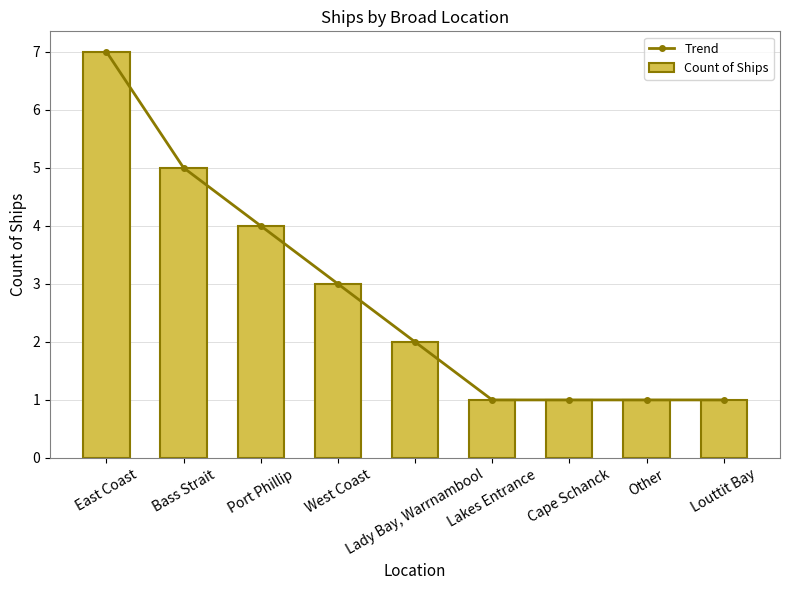

What value does the Count of Ships series have at East Coast?

7